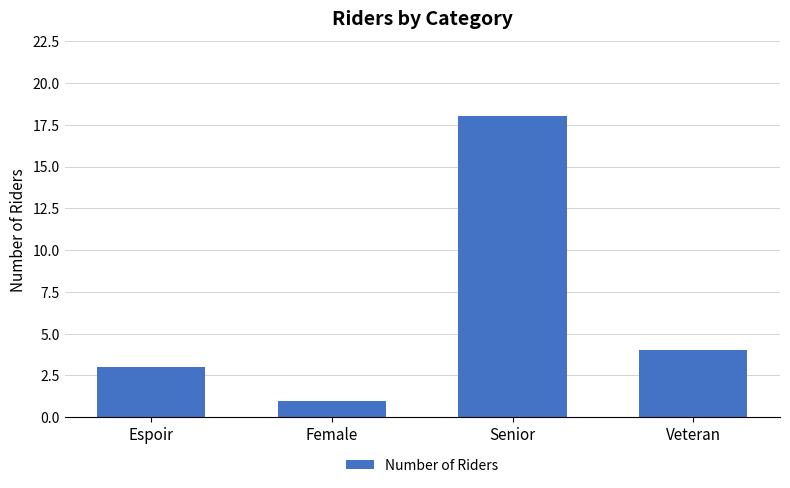

What is the label of the 3rd bar from the right?

Female